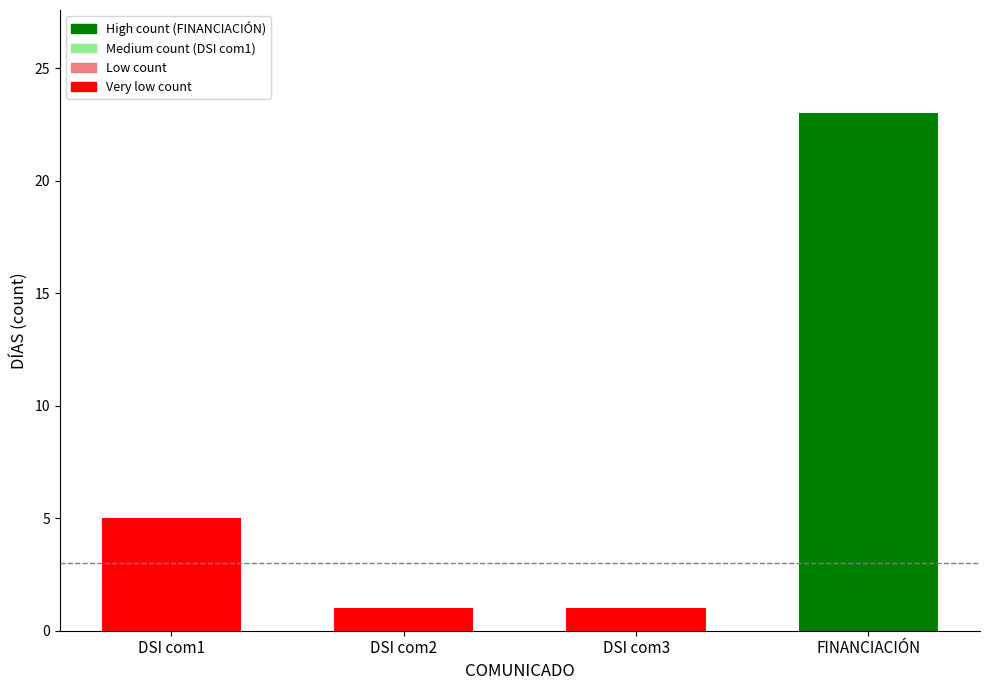

What is the label of the 4th bar from the right?

DSI com1